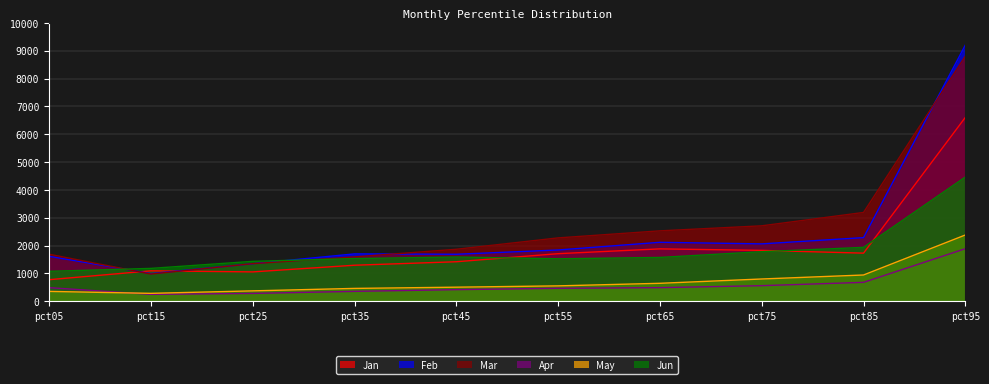

How many interior local valleys does the Apr series have?

1